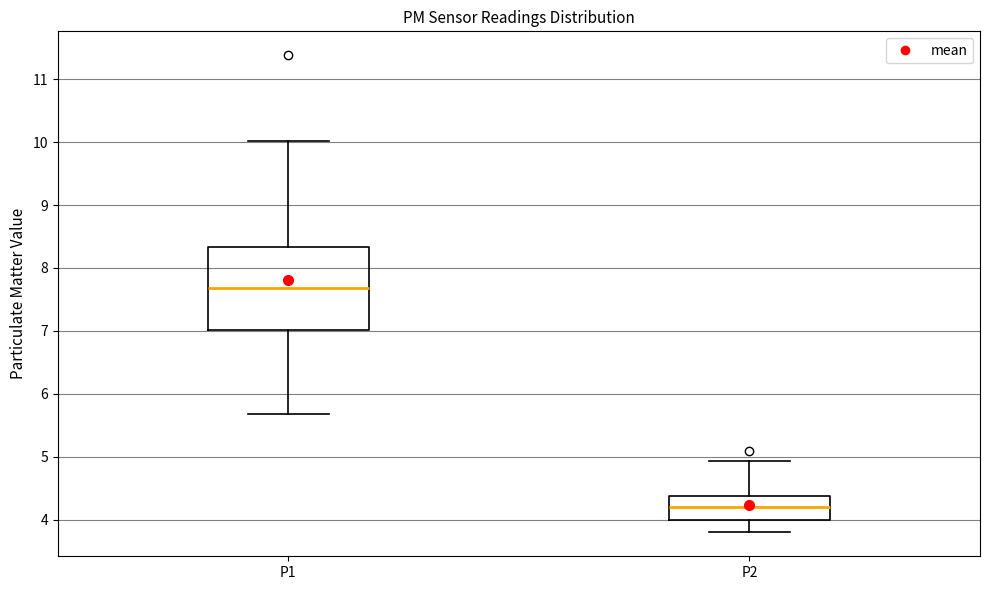

Which box is the tallest, from its lower edge to its upper edge?

P1